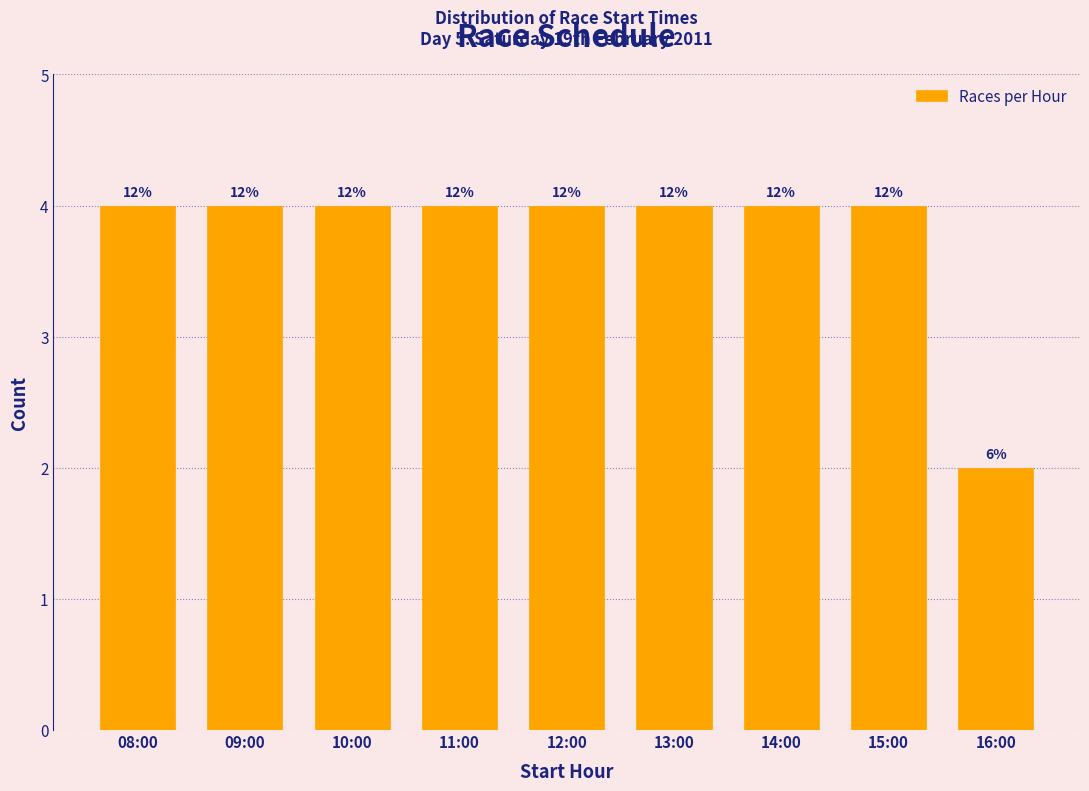

Does the chart contain any negative values?

No